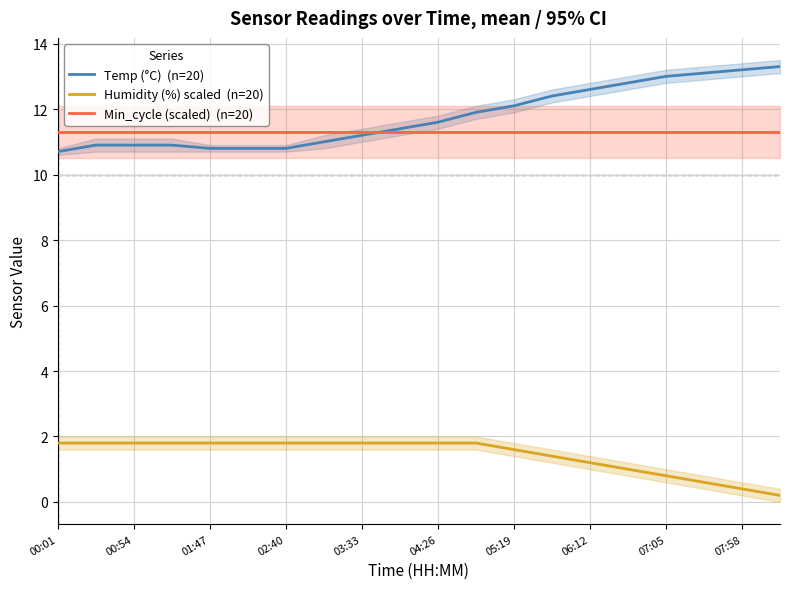

How many times do Temp (°C)  (n=20) and Min_cycle (scaled)  (n=20) cross each other?

1